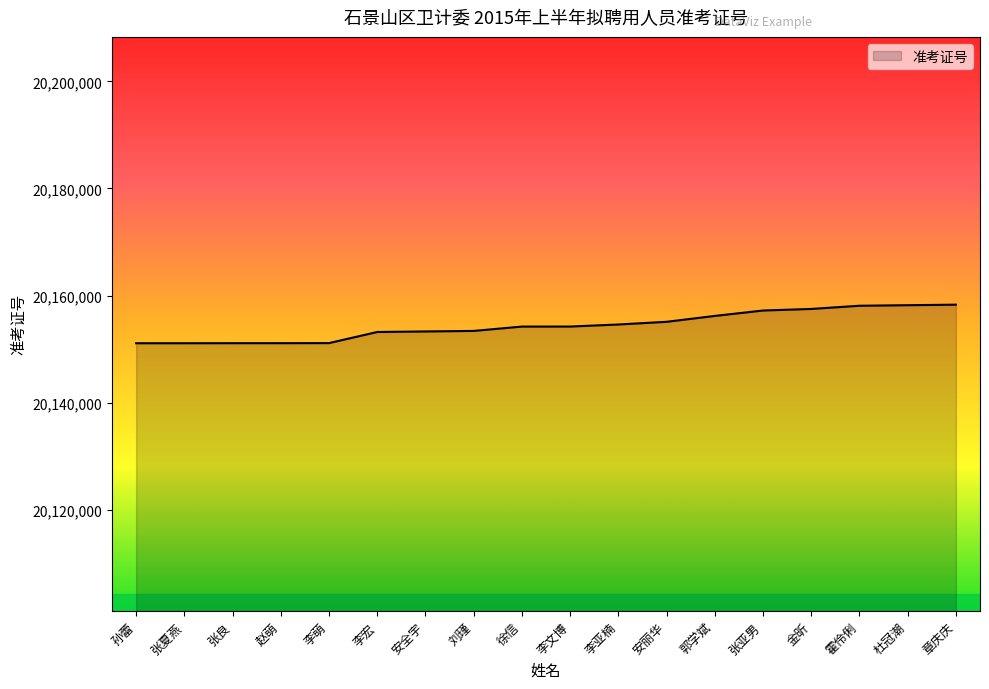

How many lines are shown in the chart?

1